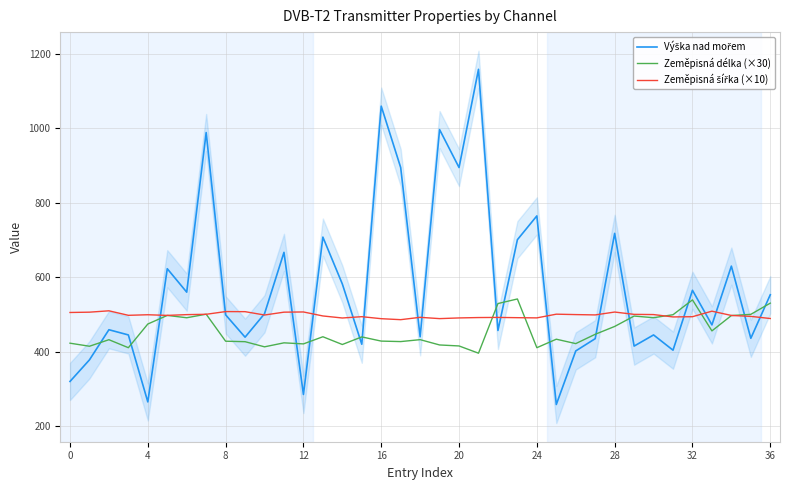

At which category does the chart reach its peak across all series?

21